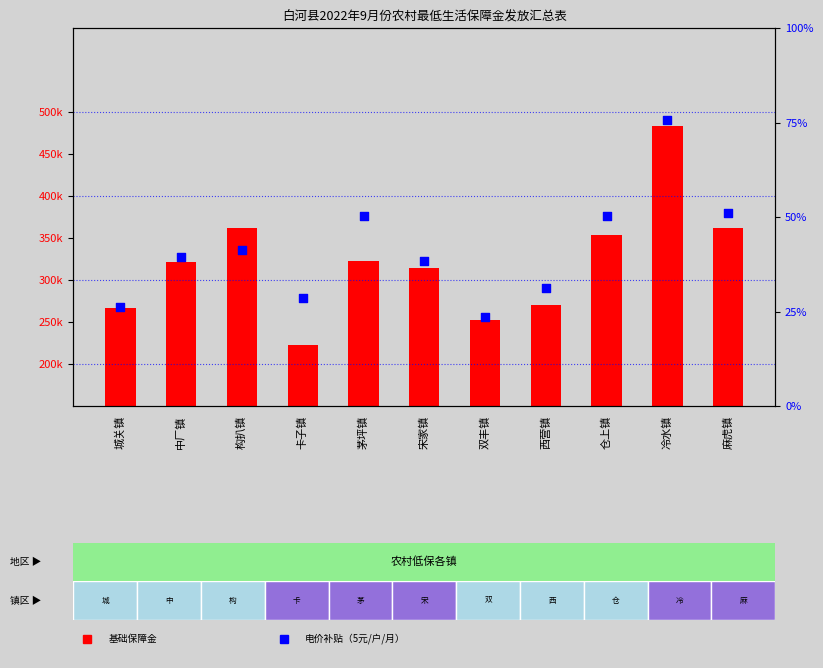

What is the total value across all series at 卡子镇?

225290